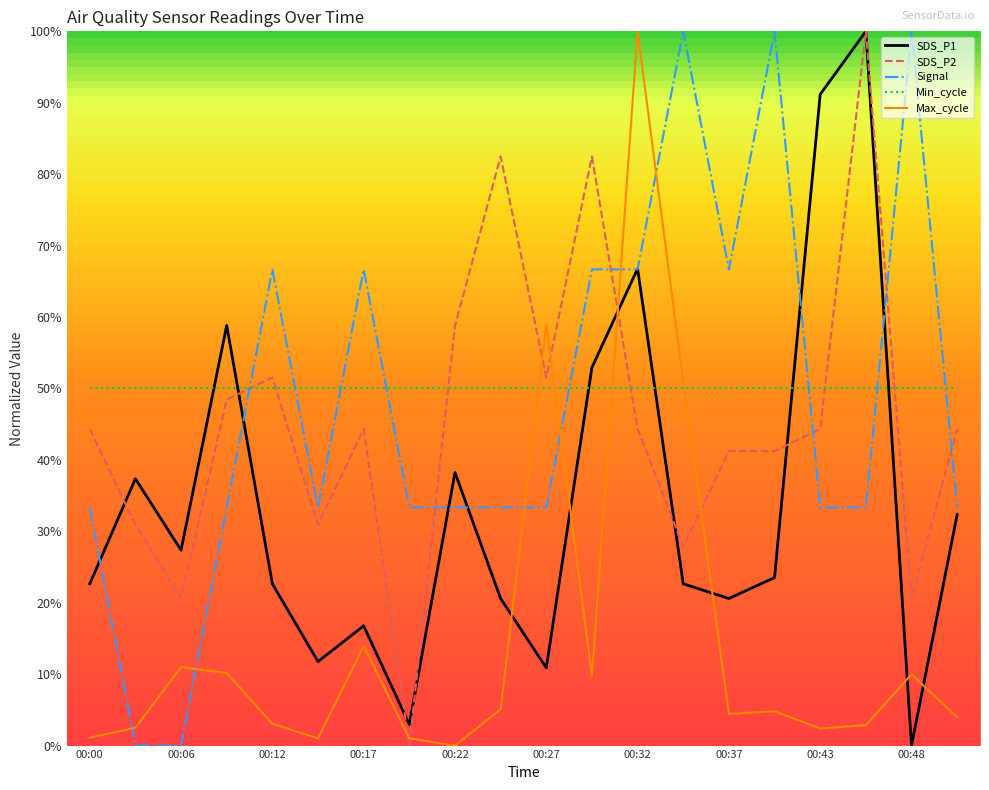

True or false: SDS_P2 and Min_cycle intersect in this chart.

True